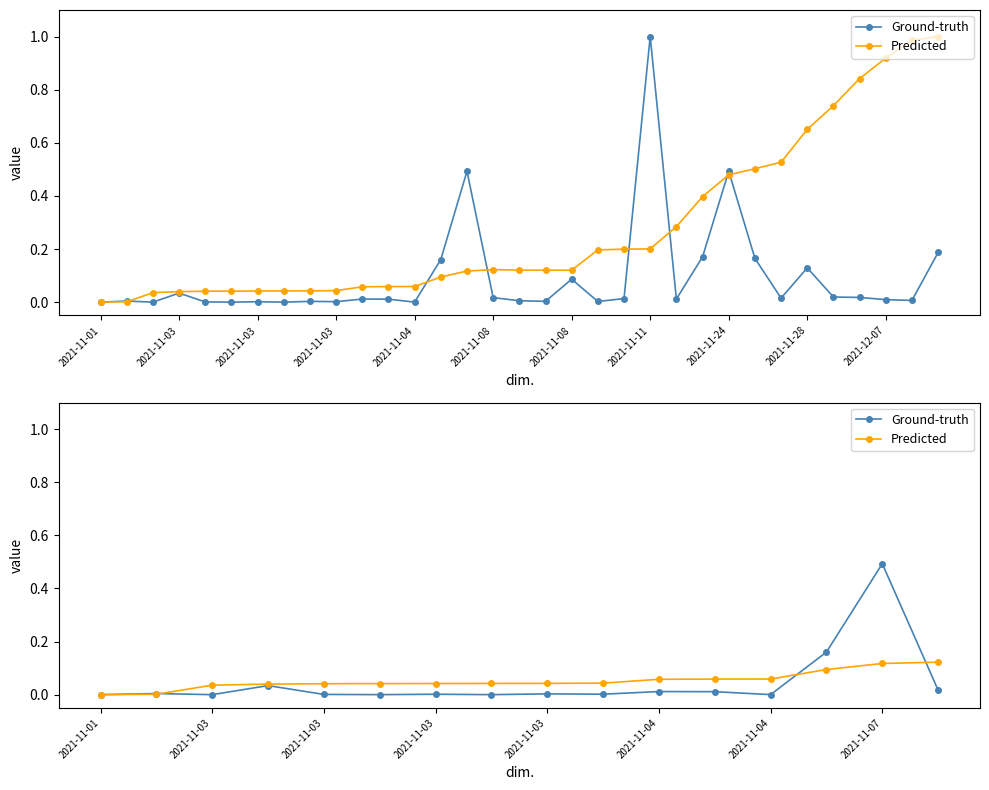

At which label is Ground-truth closest to 0?

2021-11-03